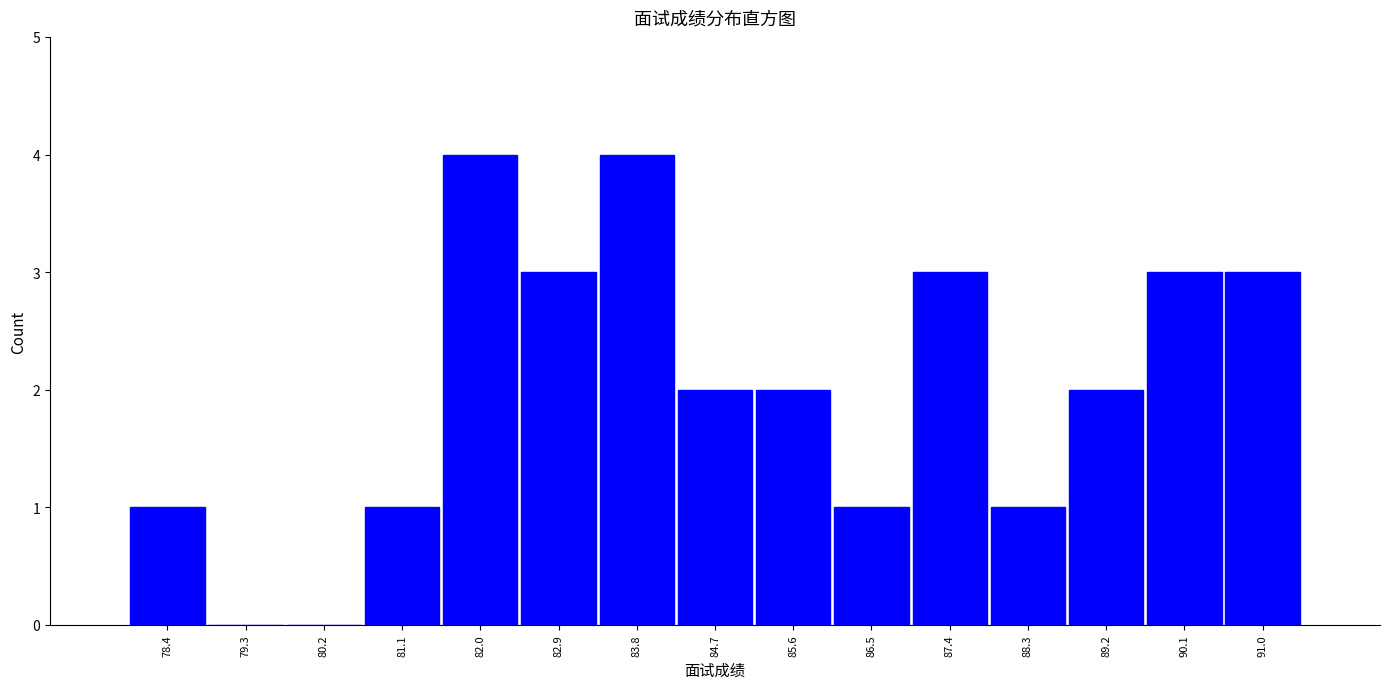

What is the height of the bar covering 86.0 to 86.9 on the x-axis? Neither the bar edges nor the heights are printed on the chart, so give them approximately, as read against the axes.

1